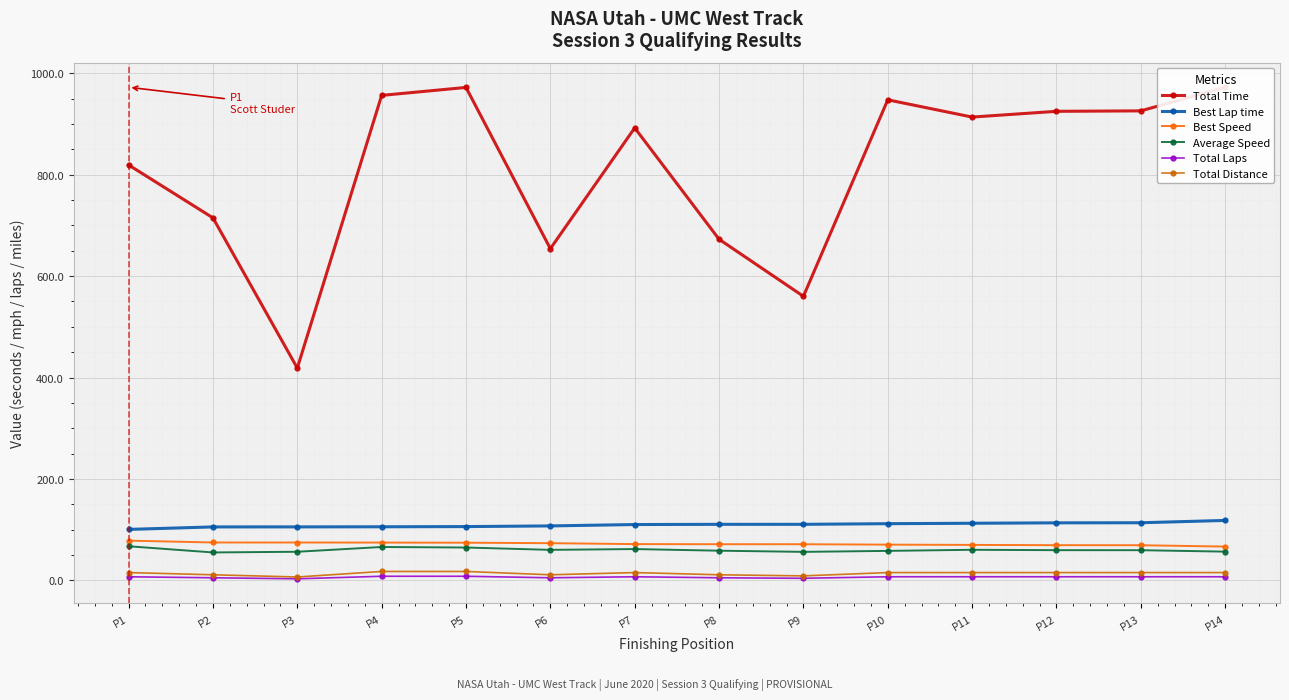

Which series has the widest spread of values?

Total Time